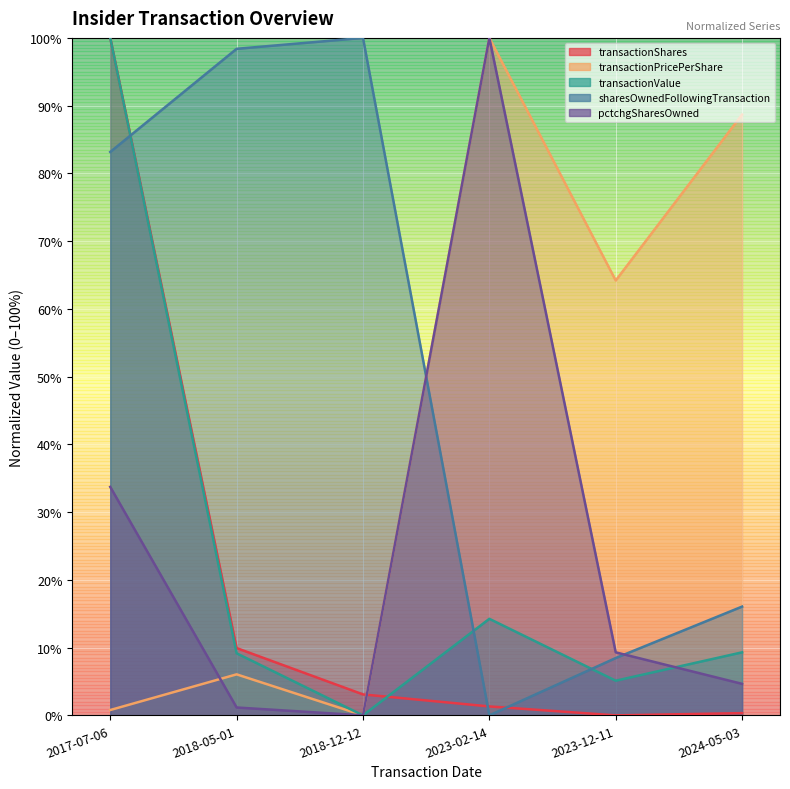

The sharesOwnedFollowingTransaction series shows 1.5 at 2018-12-12. True or false?

False